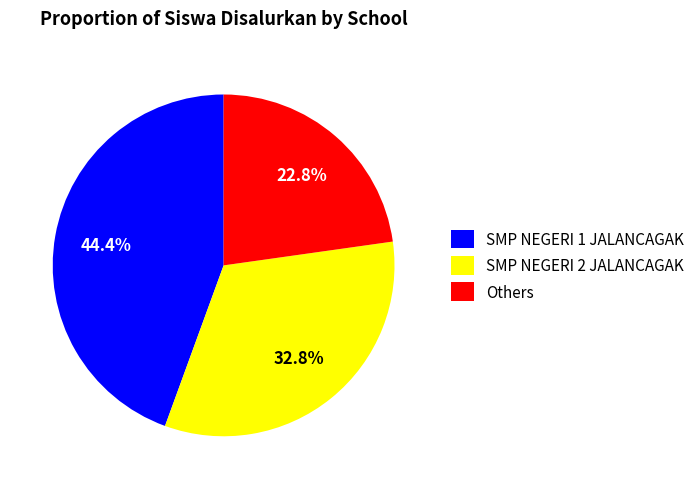

What percentage is NOT represented by SMP NEGERI 2 JALANCAGAK?

67.2%